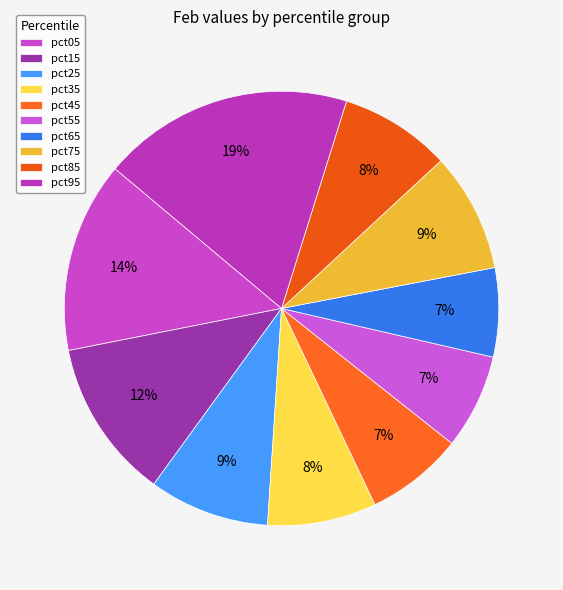

Which category has the smallest portion of the pie?

pct65